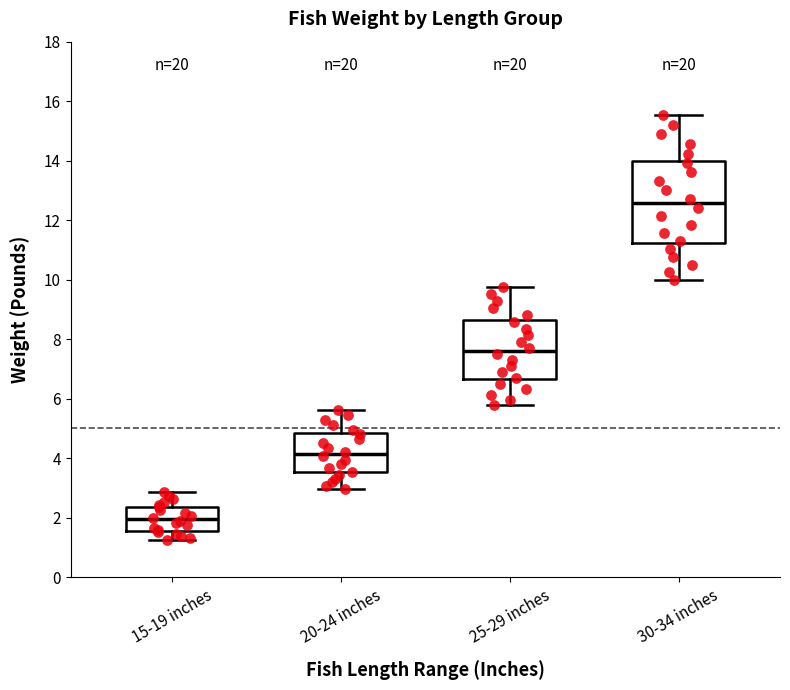

Reading left to right, read every box against the y-axis: the position of its median line, the range the box covers, and the ends of its whiskers. The values are not printed on the chart, so give them approximately, as read against the axis.

15-19 inches: median 2.0, box 1.6 to 2.4, whiskers 1.2 to 2.8
20-24 inches: median 4.2, box 3.6 to 4.8, whiskers 3.0 to 5.6
25-29 inches: median 7.6, box 6.6 to 8.6, whiskers 5.8 to 9.8
30-34 inches: median 12.6, box 11.2 to 14.0, whiskers 10.0 to 15.6